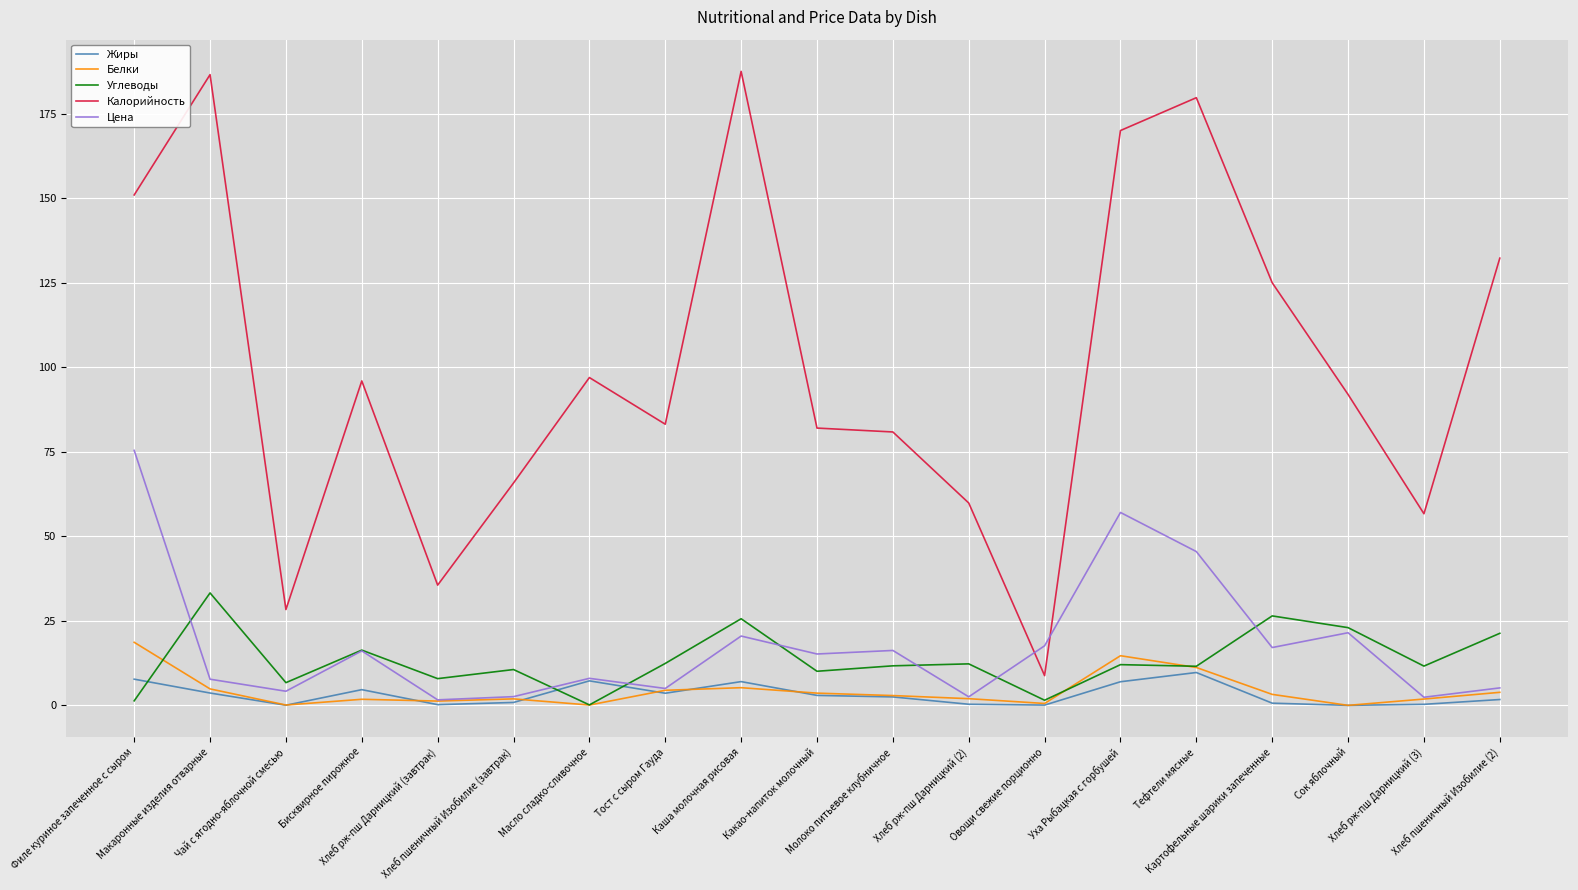

What position from the left is Тефтели мясные?

15